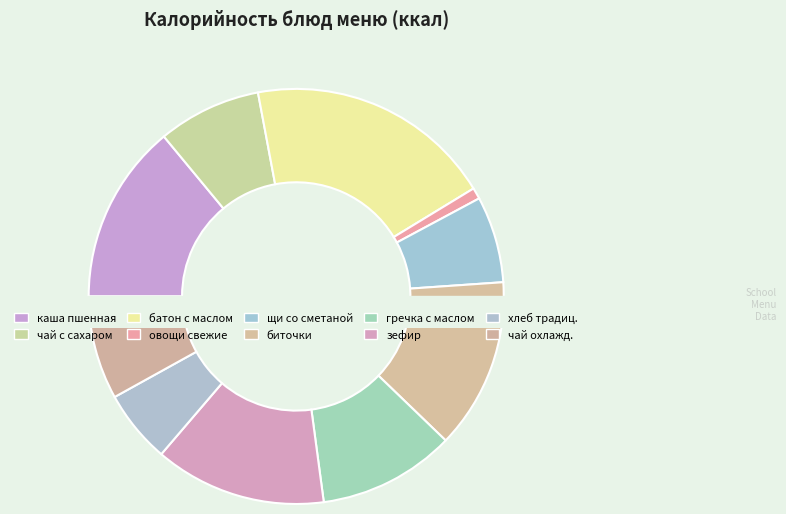

Does биточки из говядины represent more than half of the total?

No